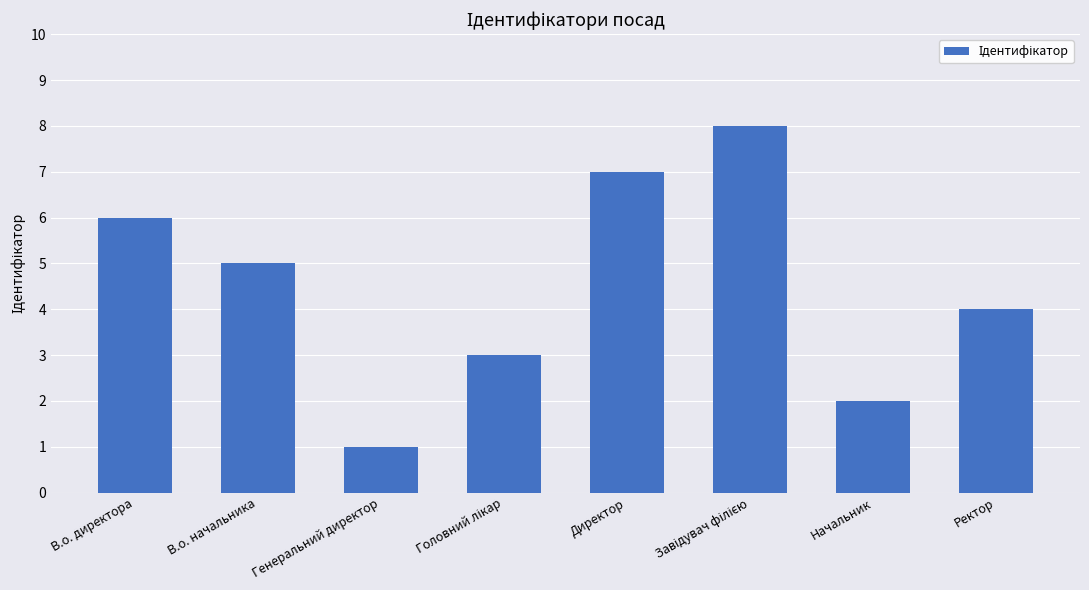

What position from the left is Ректор?

8